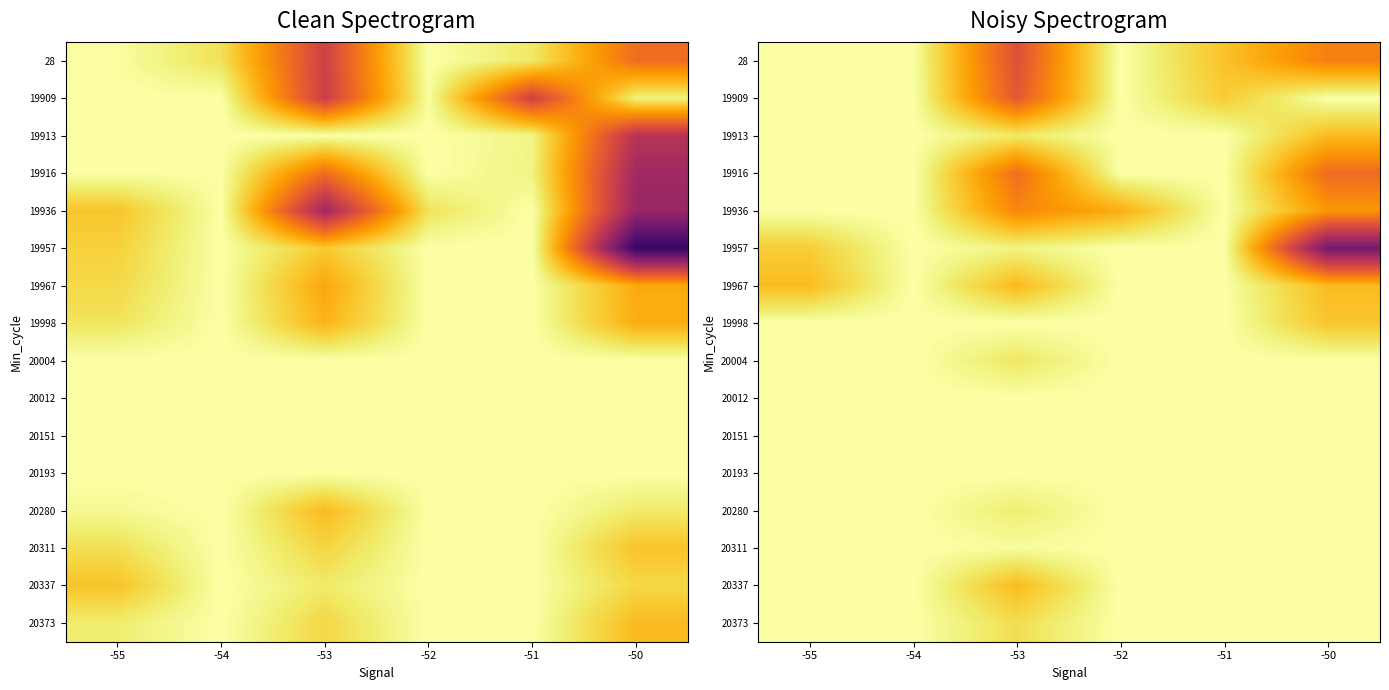

What is the spread (max minus min) of values at -53?

0.4